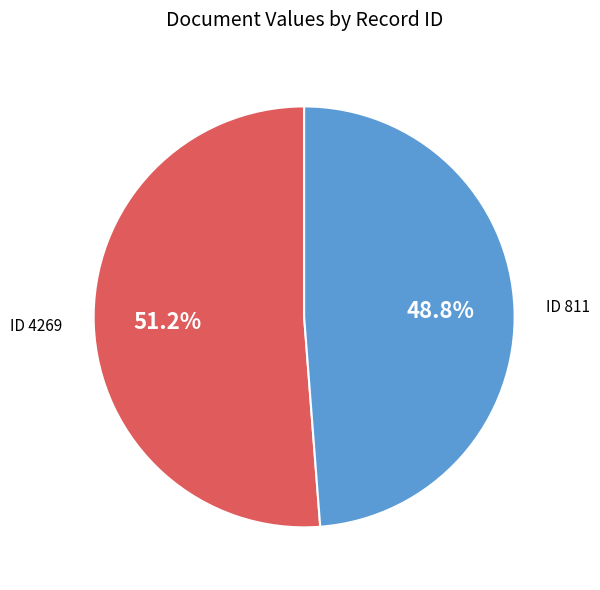

What is the largest slice in the pie chart?

ID 4269